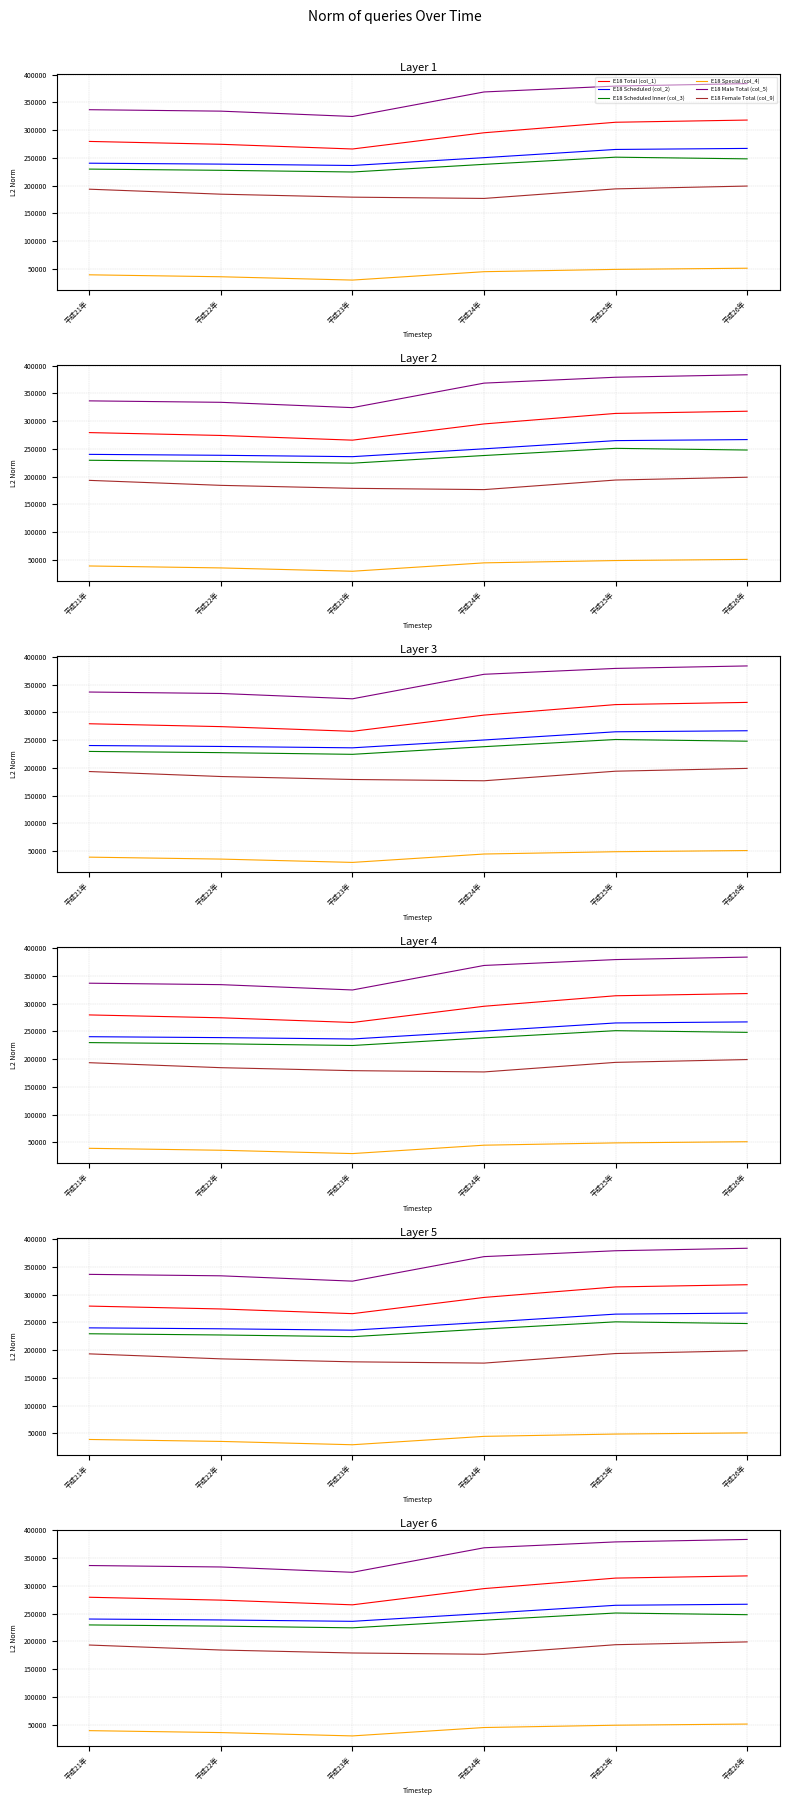

Where is the first local minimum for E18 Total (col_1)?

平成23年